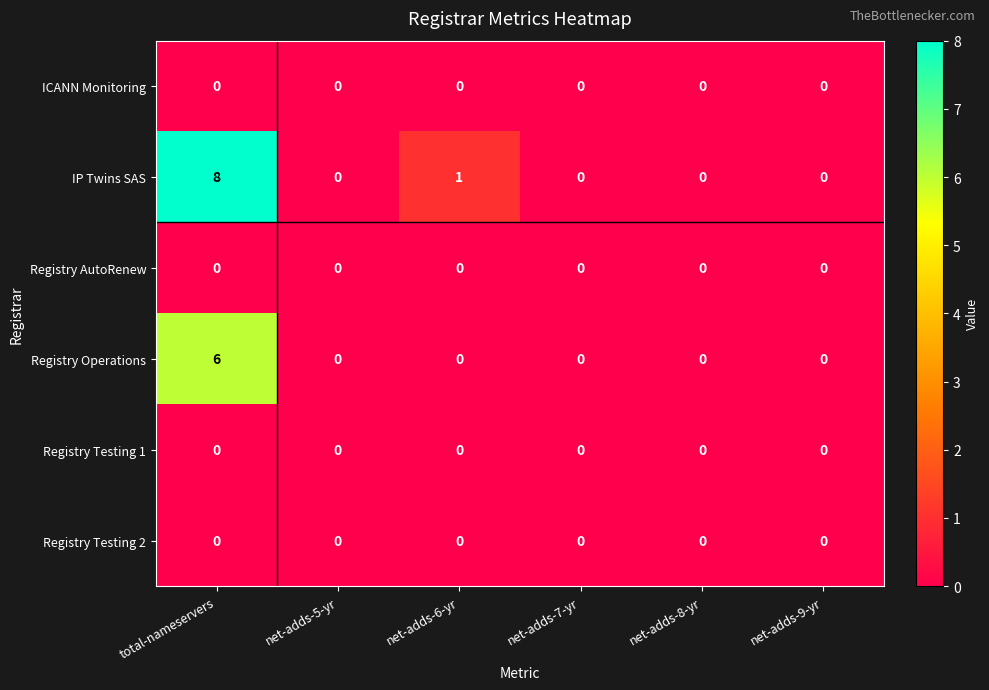

Count the number of data series in this chart.

6